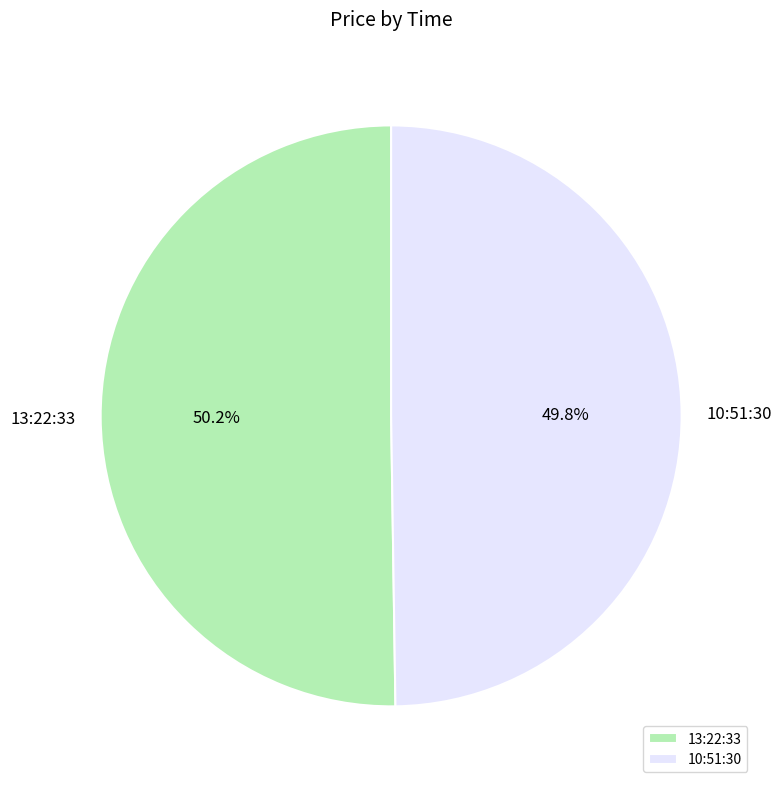

Is there a majority slice in this chart?

Yes